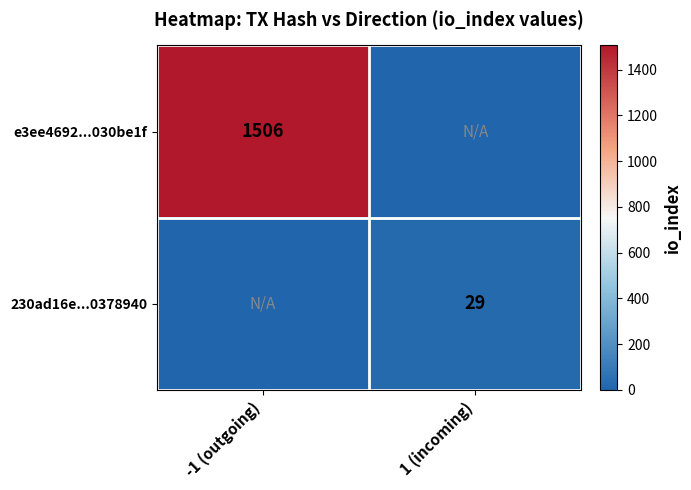

The value of 230ad16e...0378940 at 1 (incoming) is 29. True or false?

True